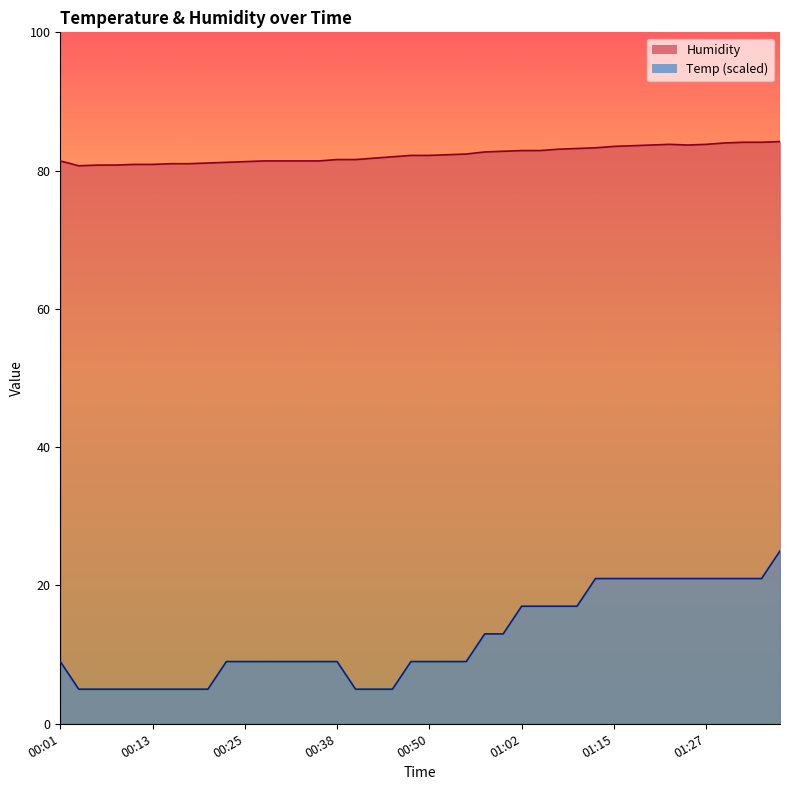

At how many categories does at least one series exceed 45?

40